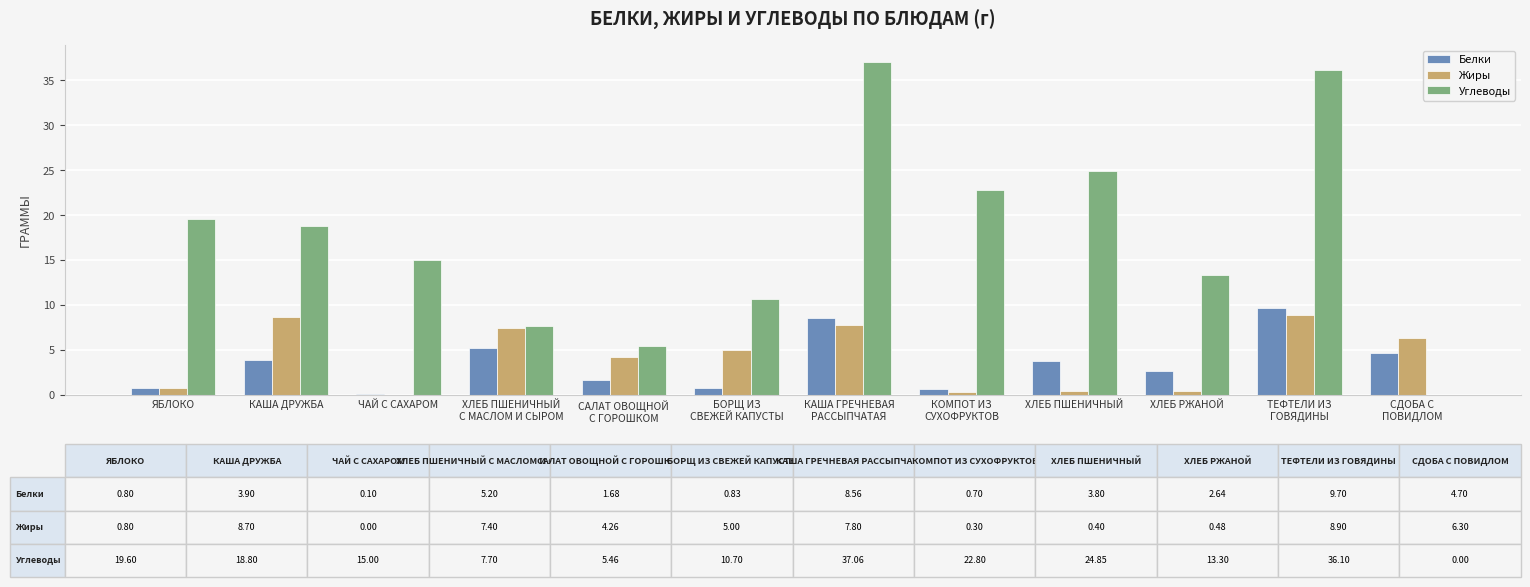

At which label is Углеводы closest to 18?

КАША ДРУЖБА